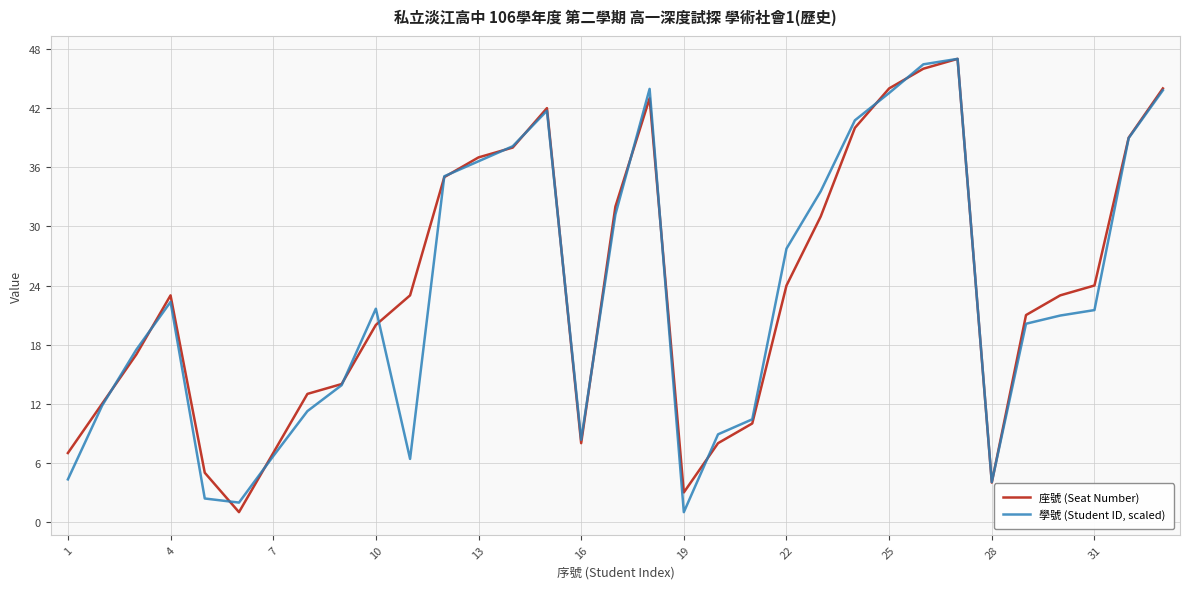

What is the average value of the 座號 (Seat Number) series?

23.8